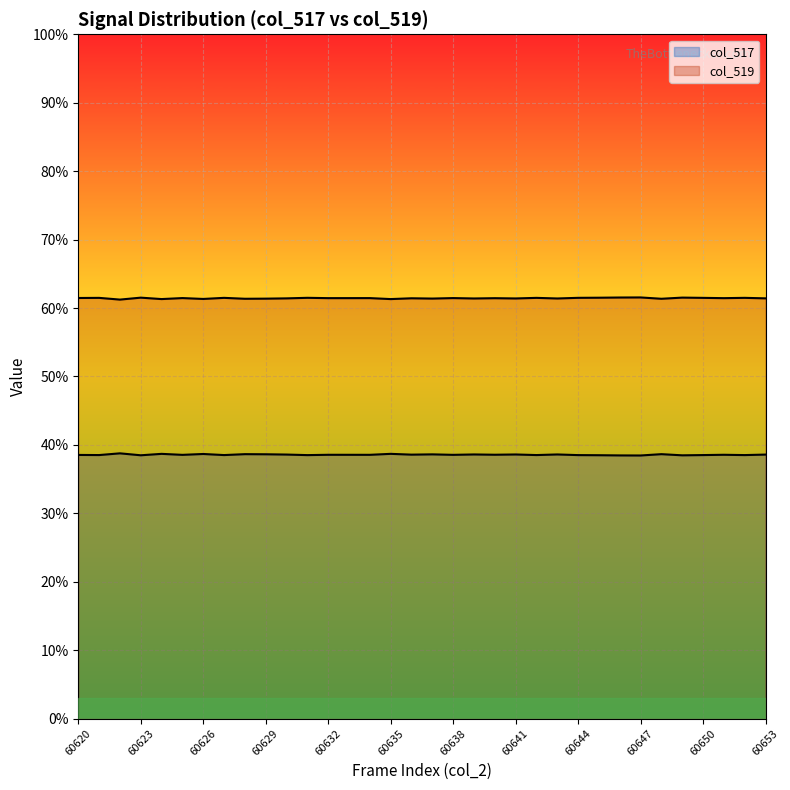

Does the chart display data point markers on the line(s)?

No